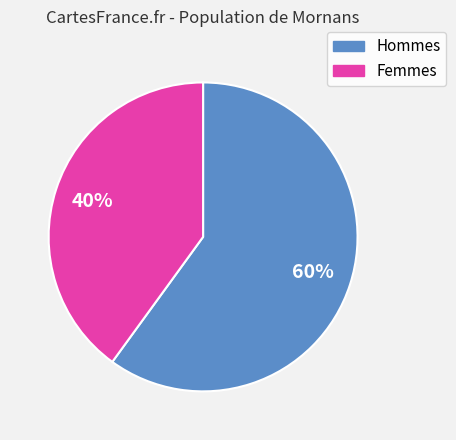

To the nearest percent, what is the difference between the largest and smallest slice percentages?

20%